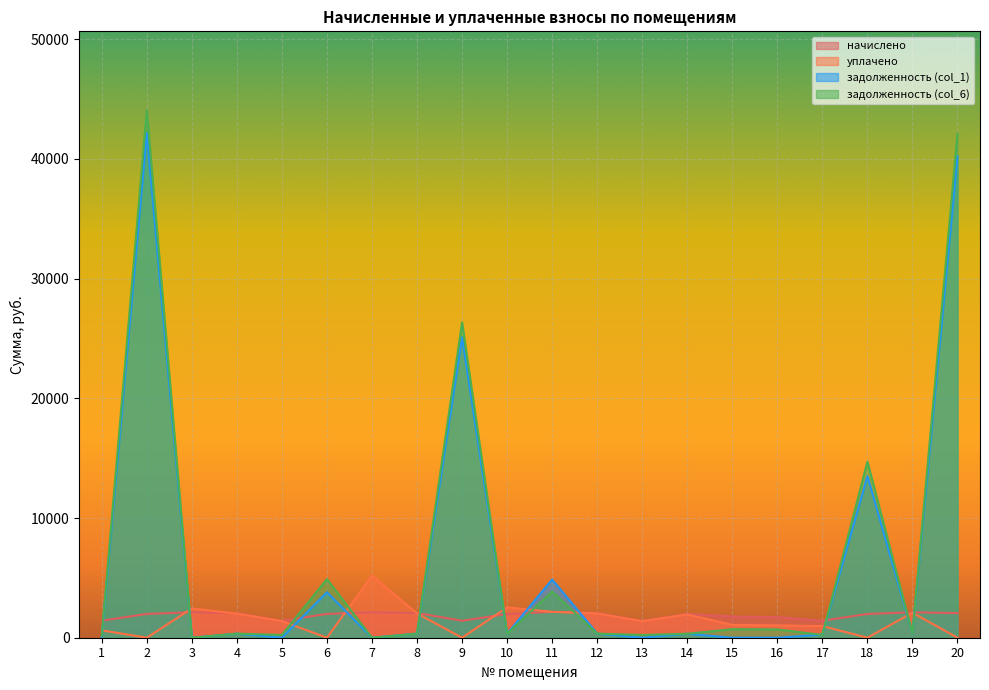

At how many categories does at least one series exceed 17704?

3